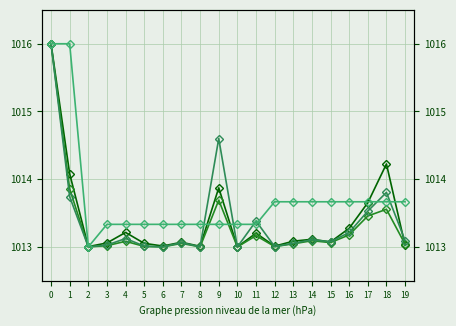

Which category has the lowest value in the Volume YTD (M) series?

10